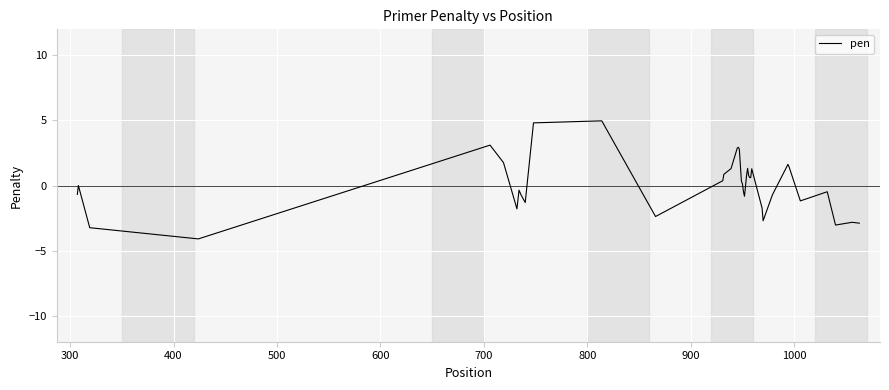

What is the greatest value displayed?

5.0